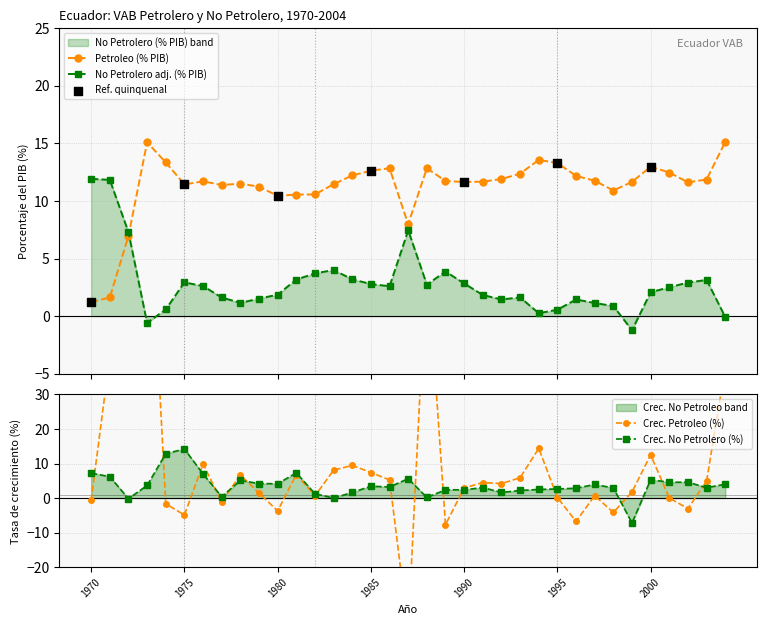

At which category is the sum across all series the highest?

1975